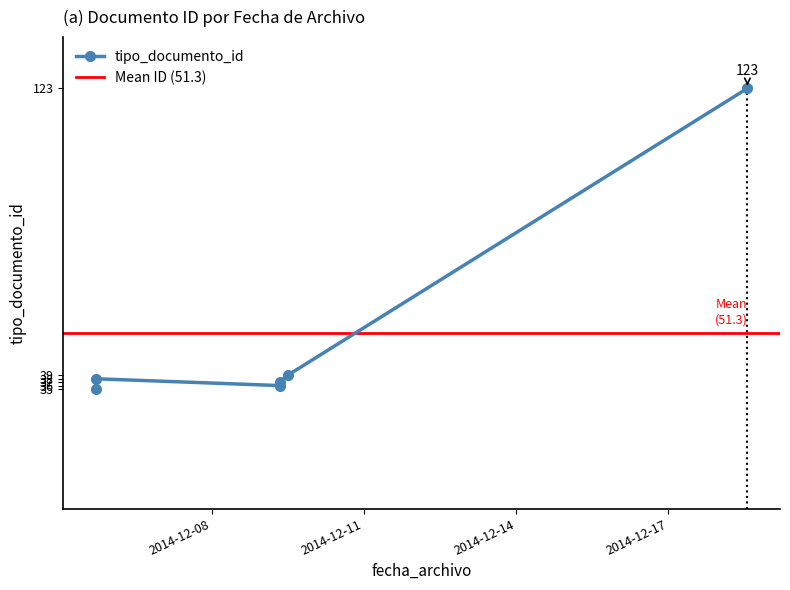

What is the ratio of the value at 2014-12-09 08:15:18 to the value at 2014-12-09 11:54:22?

0.9